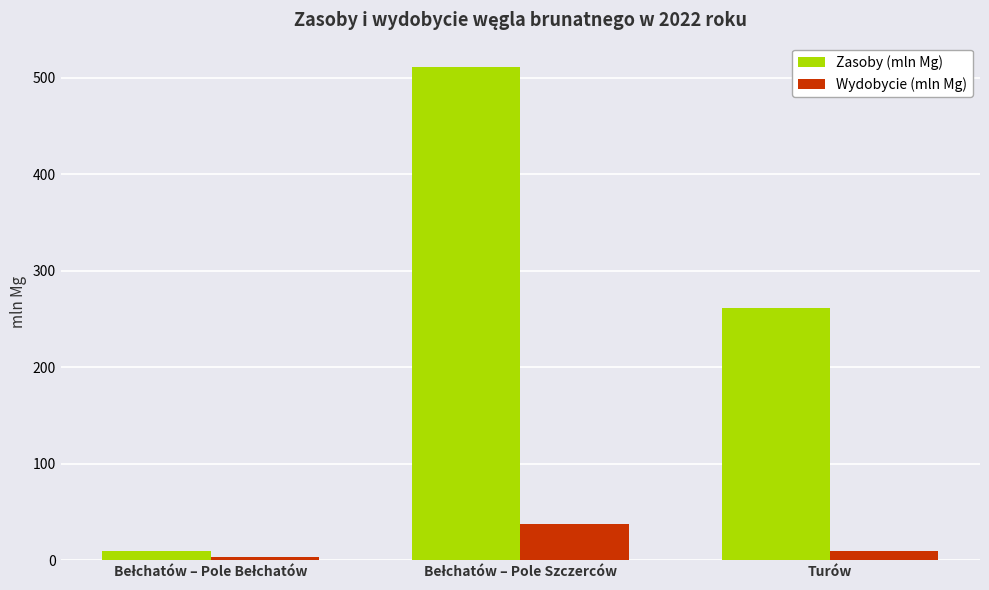

List the series in order of their peak value, highest first.

Zasoby (mln Mg), Wydobycie (mln Mg)